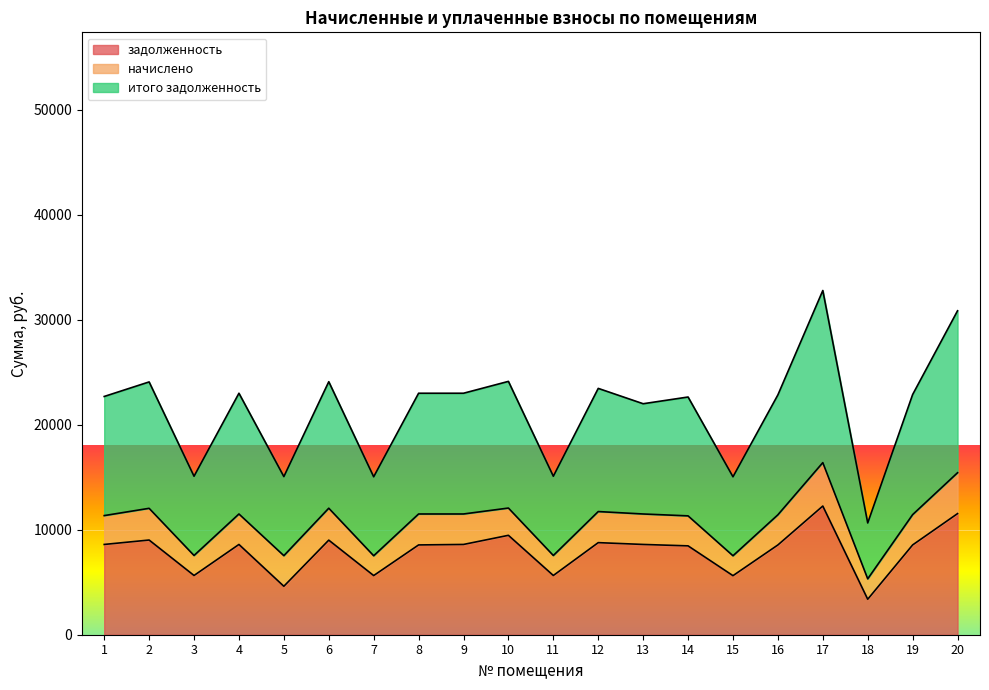

How many values in the итого задолженность series exceed 22885?

10